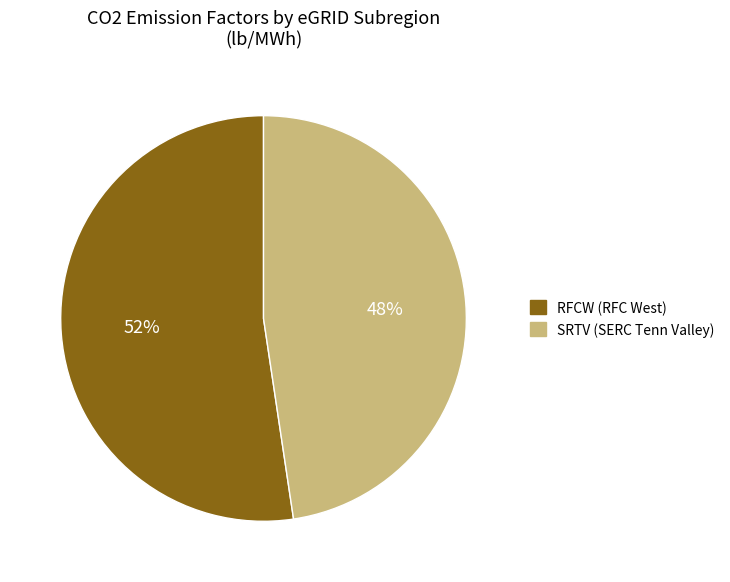

How many segments does this pie chart have?

2